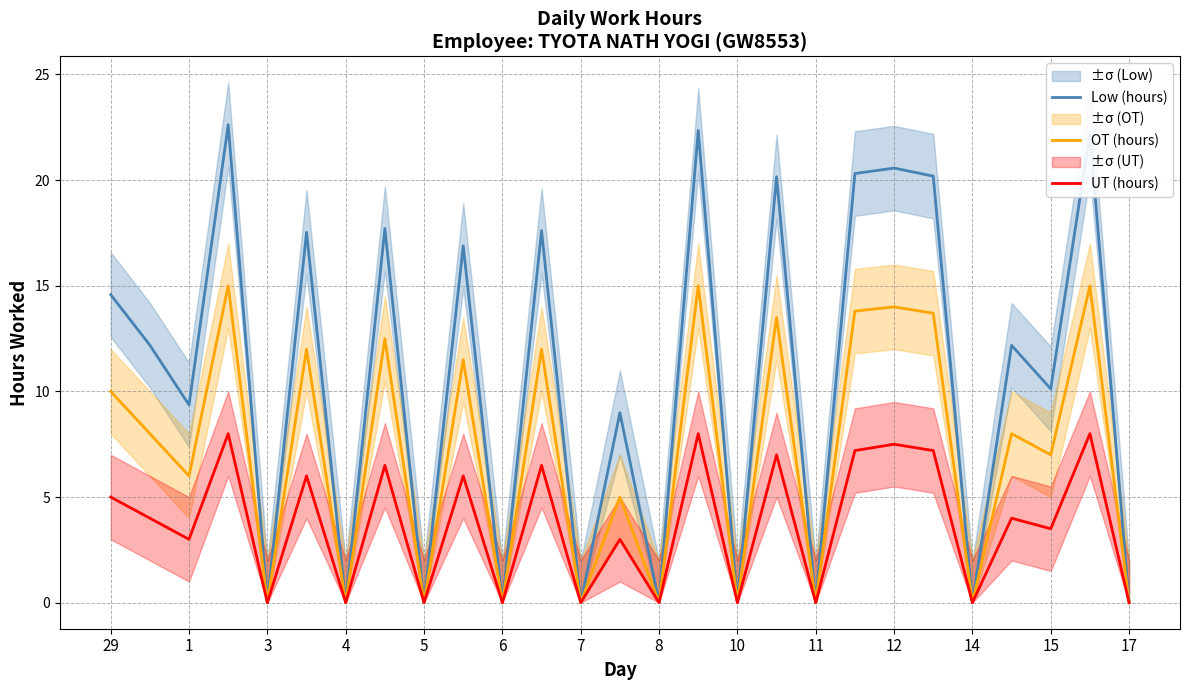

True or false: OT (hours) has a value of 0.0 at 6.

True